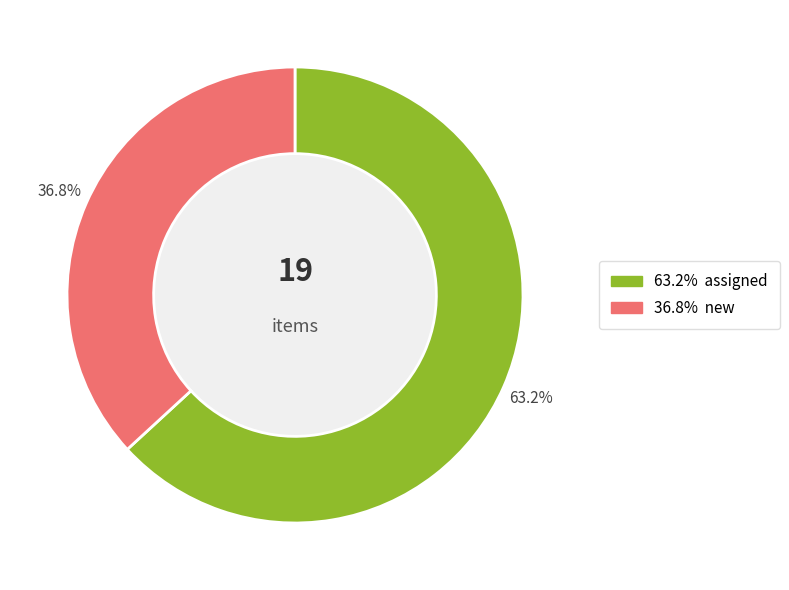

Is there a majority slice in this chart?

Yes